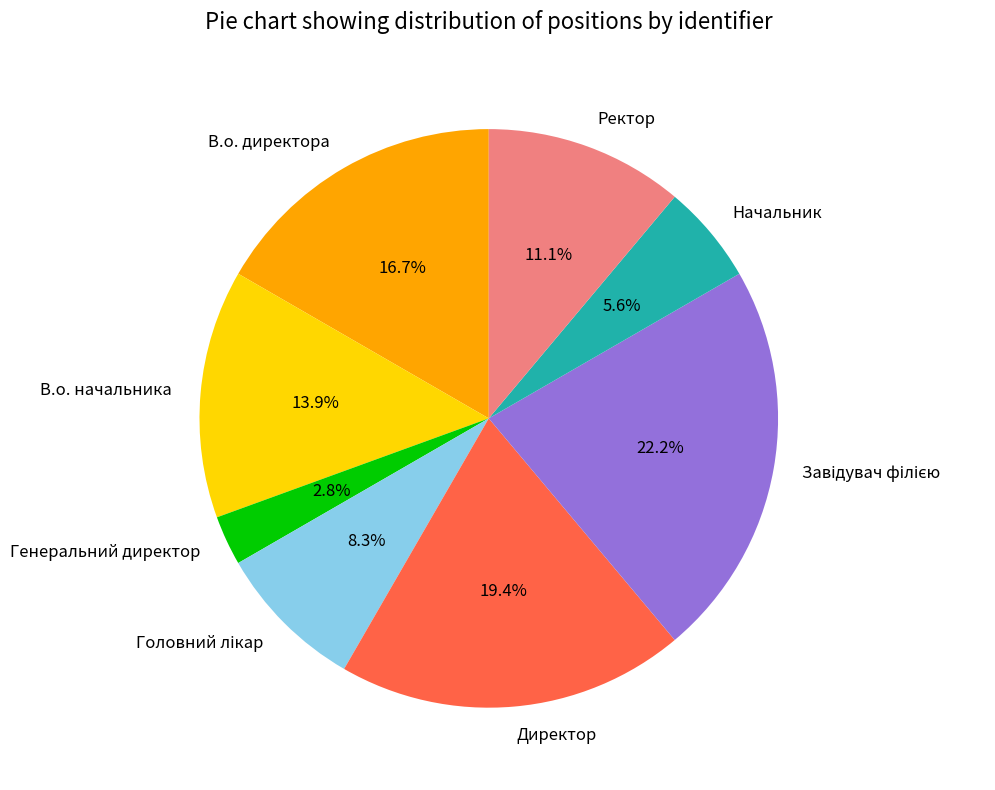

Which slice is the smallest?

Генеральний директор